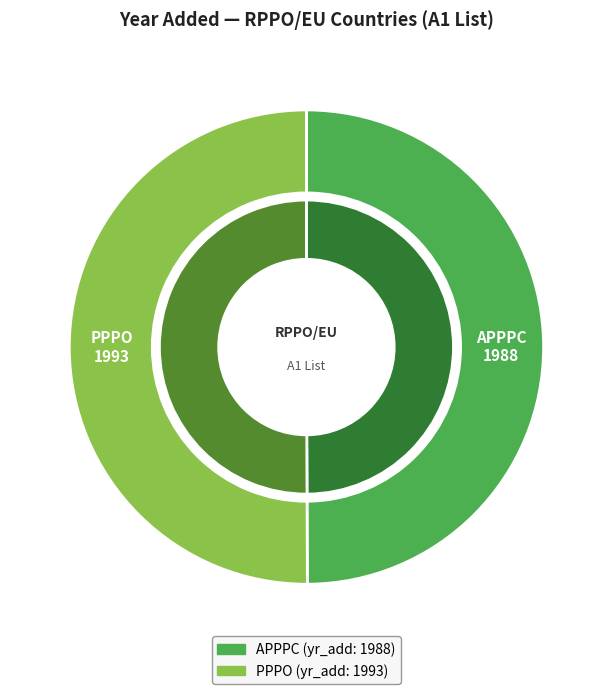

Which slice is the smallest?

APPPC